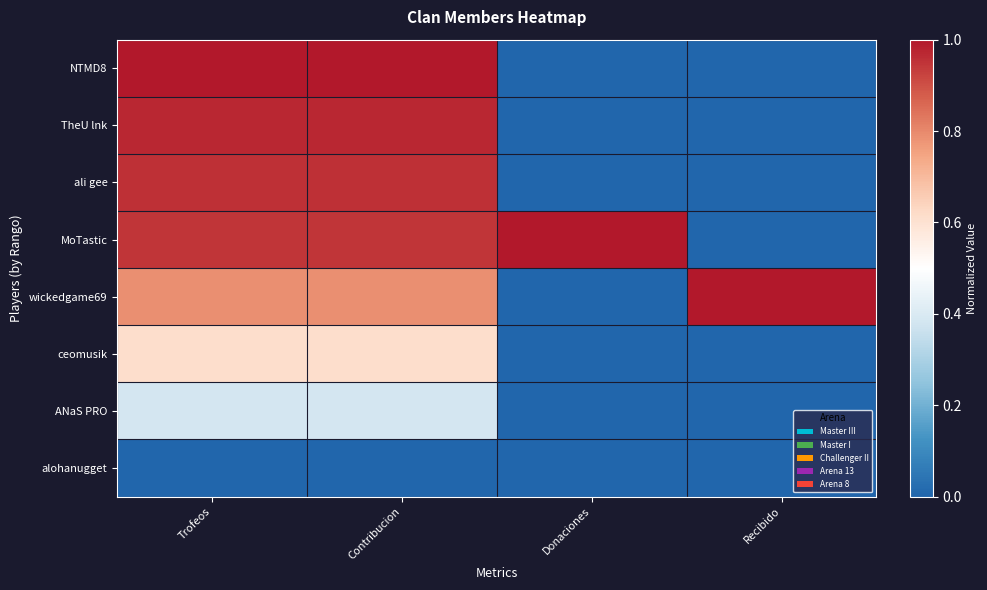

Which category has the highest value across all series?

Trofeos